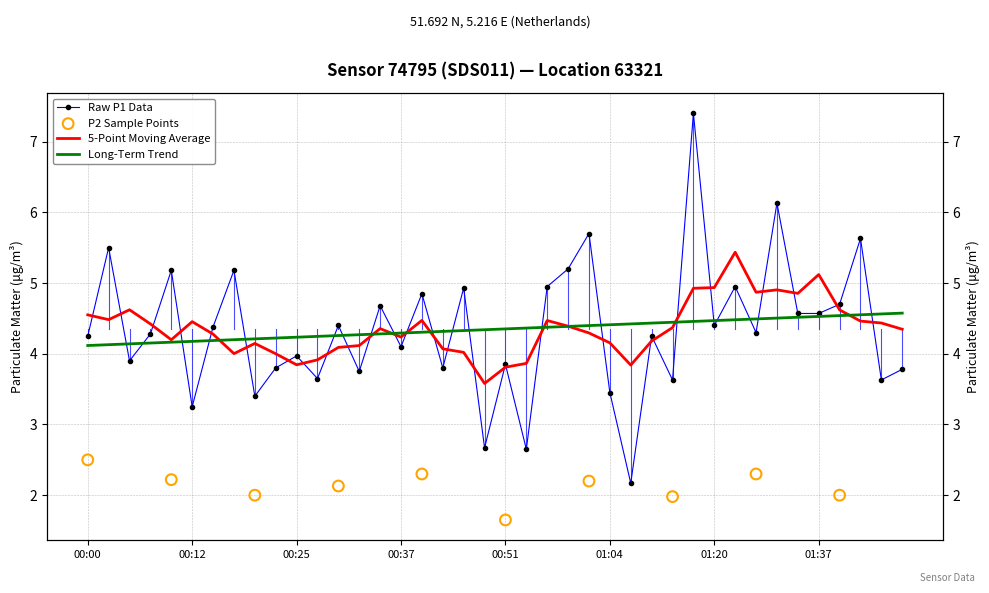

Which has a higher value, 01:45 or 01:42?

01:42